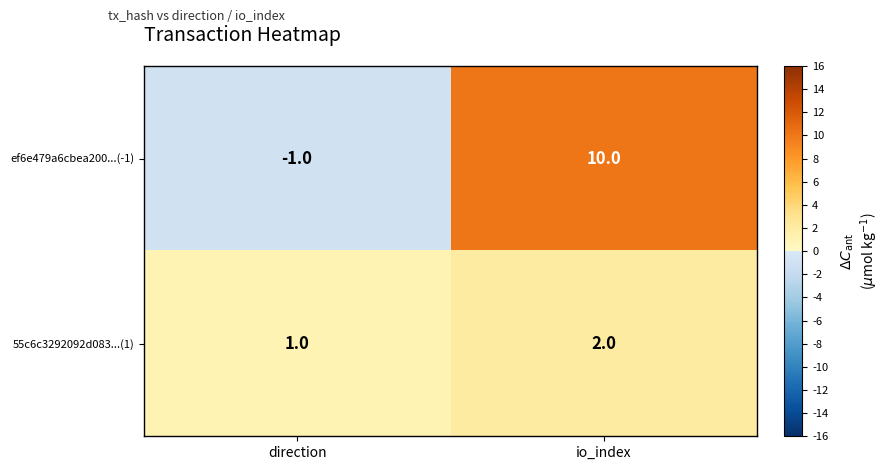

What is the spread (max minus min) of values at io_index?

8